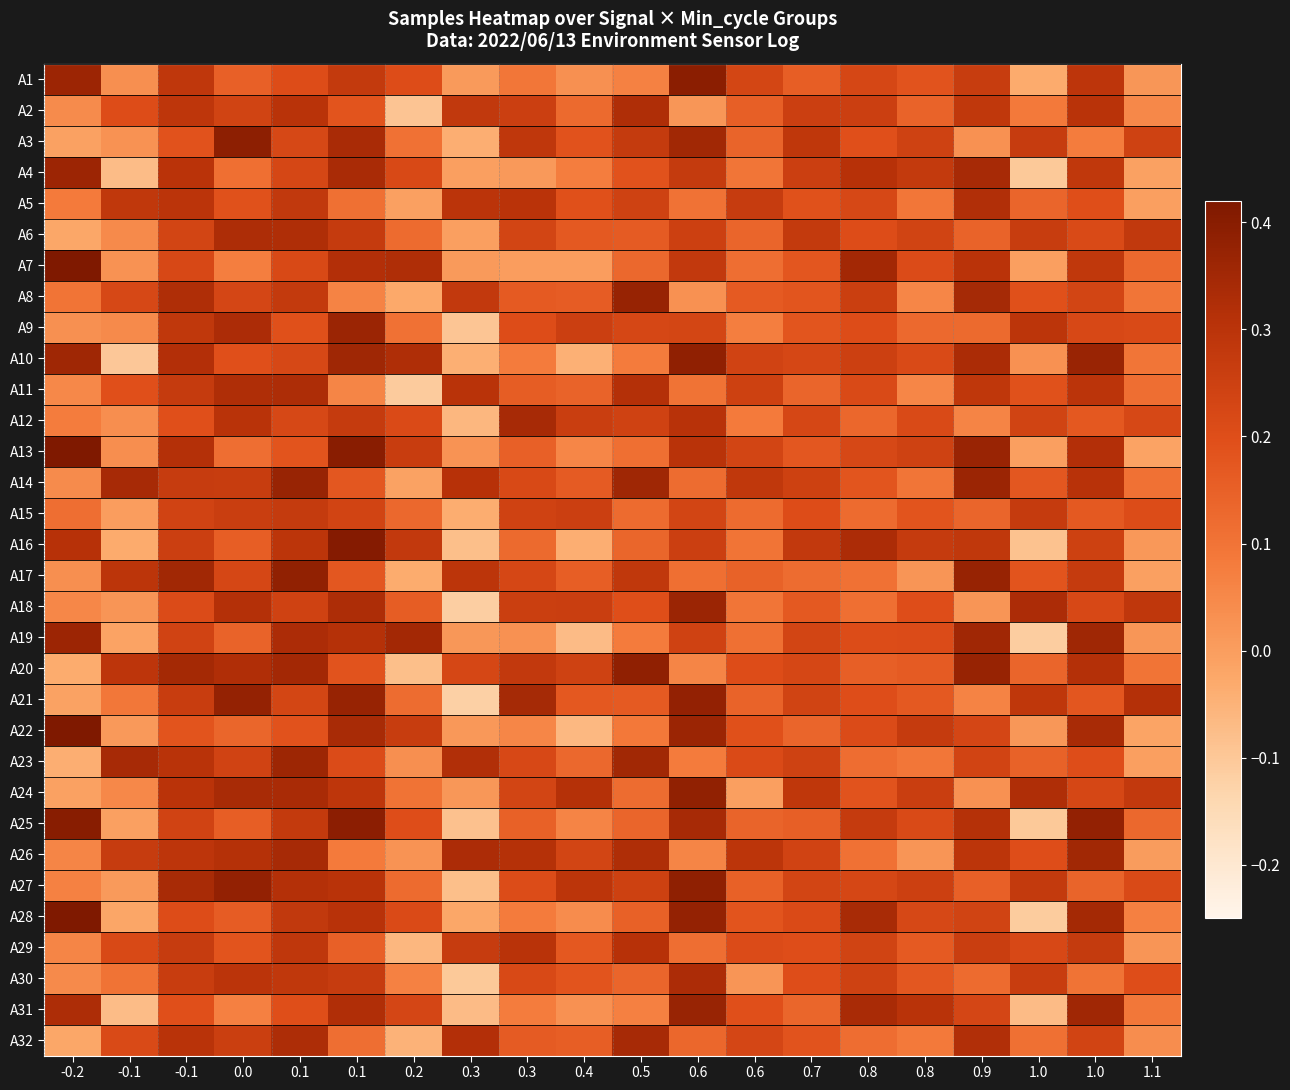

What is the total value across all series at 0.2?

3.7